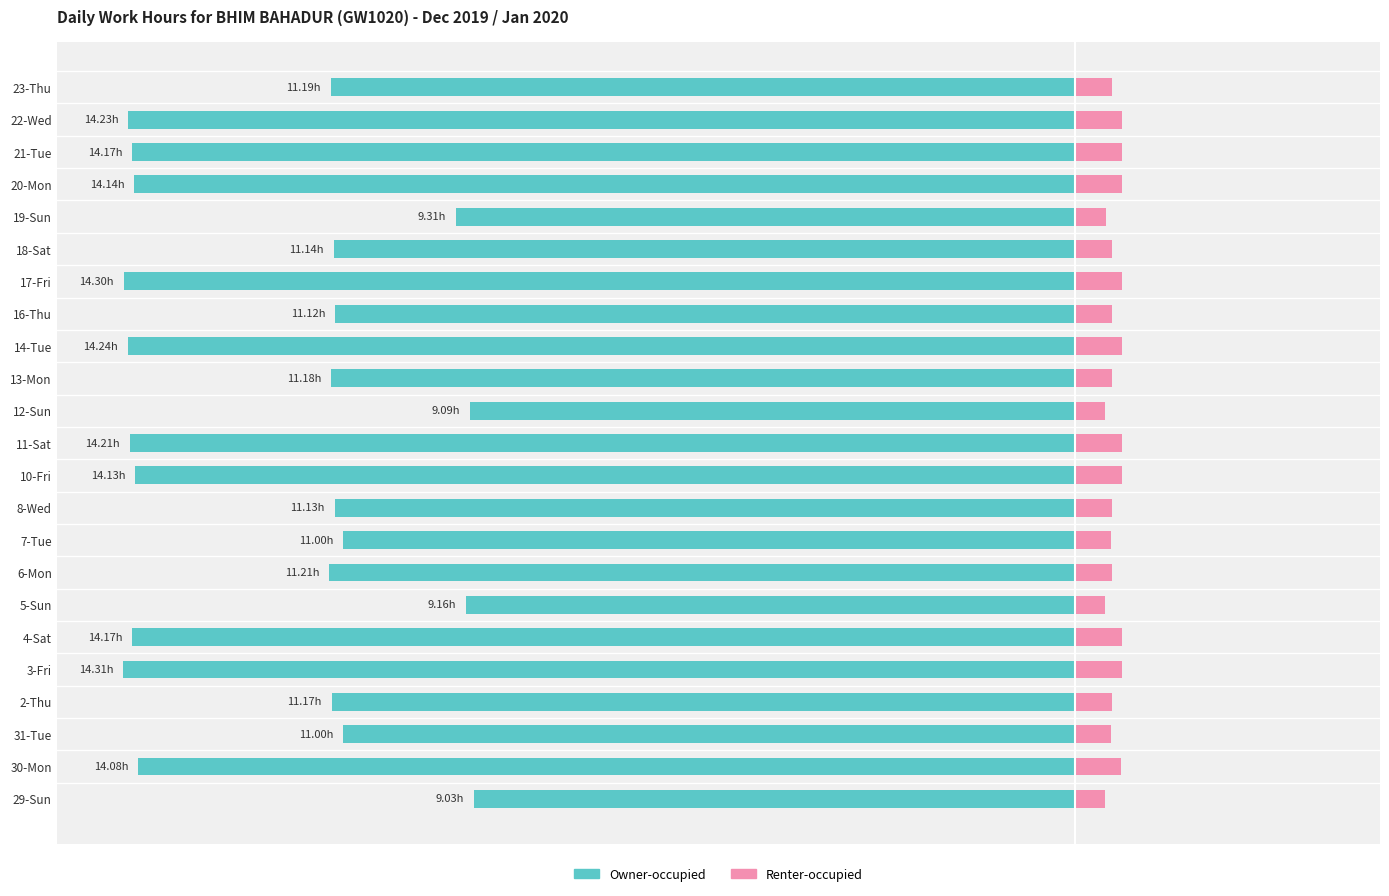

What is the approximate value of Owner-occupied at 22-Wed?

-14.2